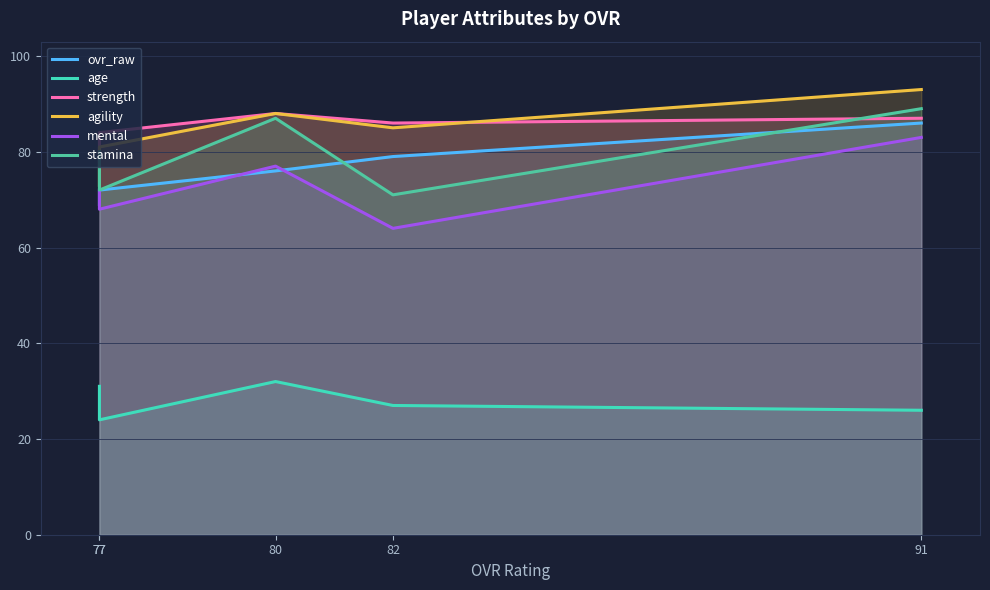

What is the average value of the ovr_raw series?

76